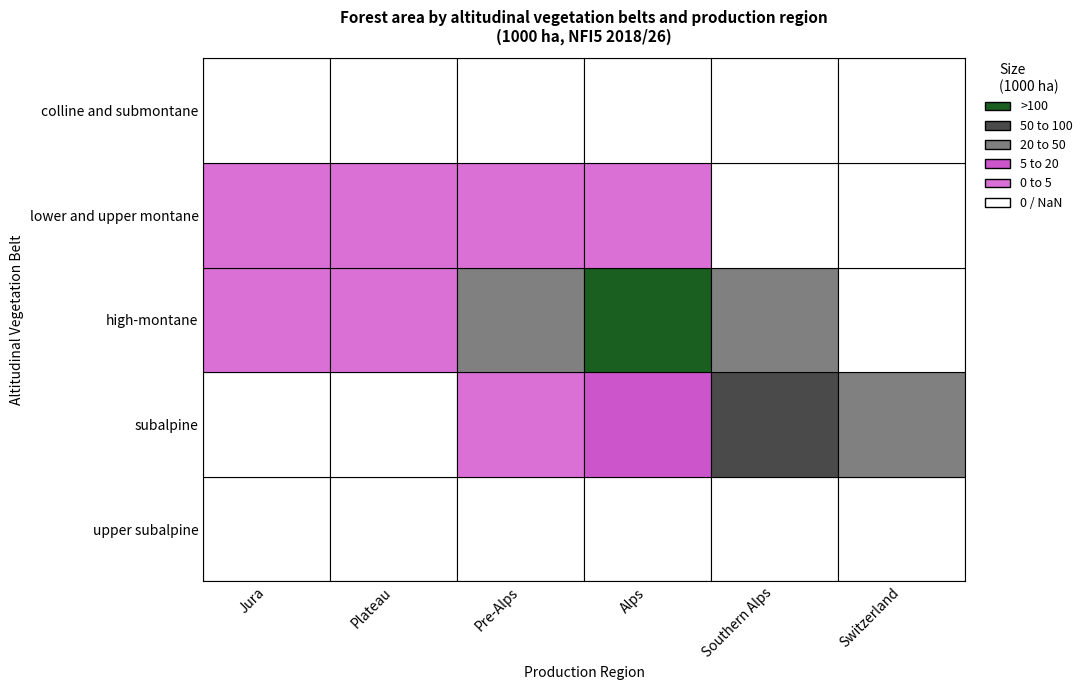

How many categories are shown in the chart?

6